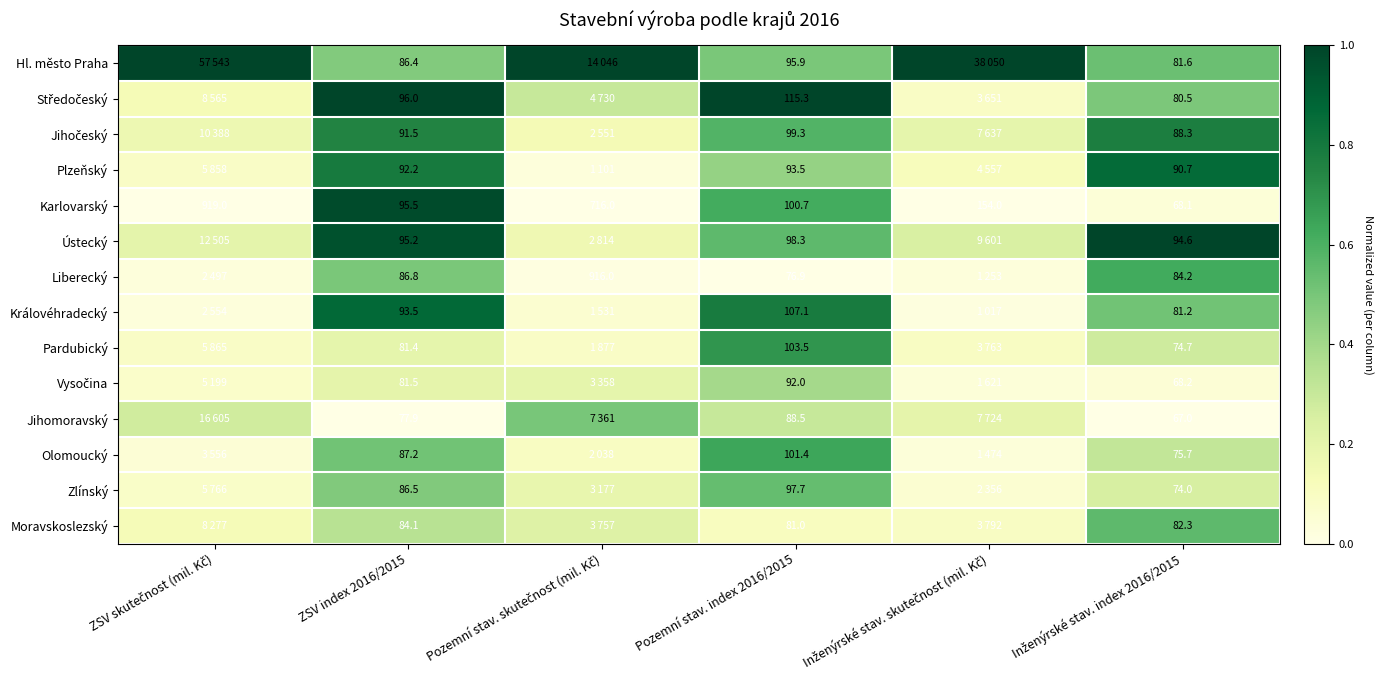

How many series are shown in this chart?

14